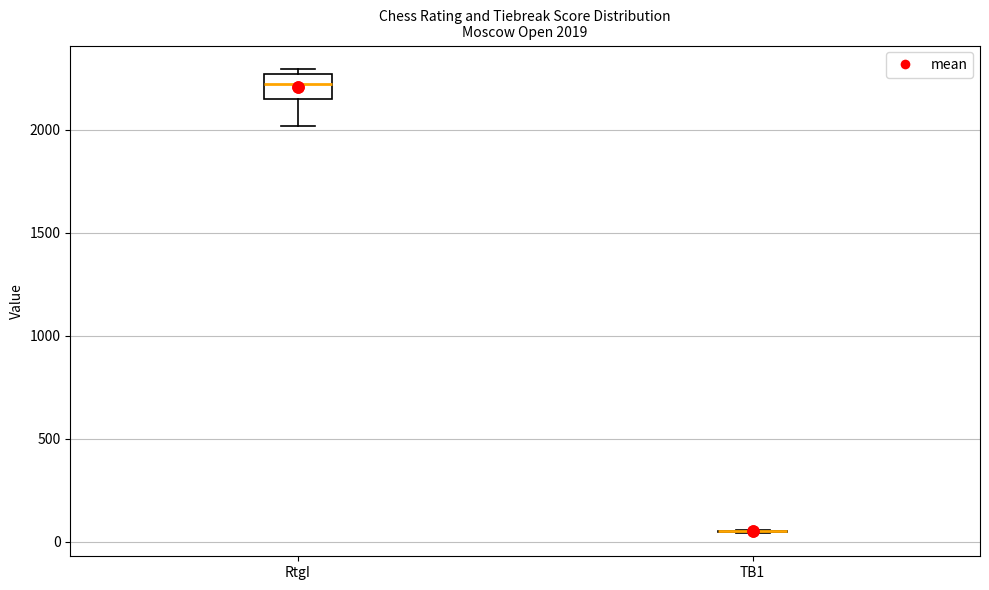

Which box is the tallest, from its lower edge to its upper edge?

RtgI